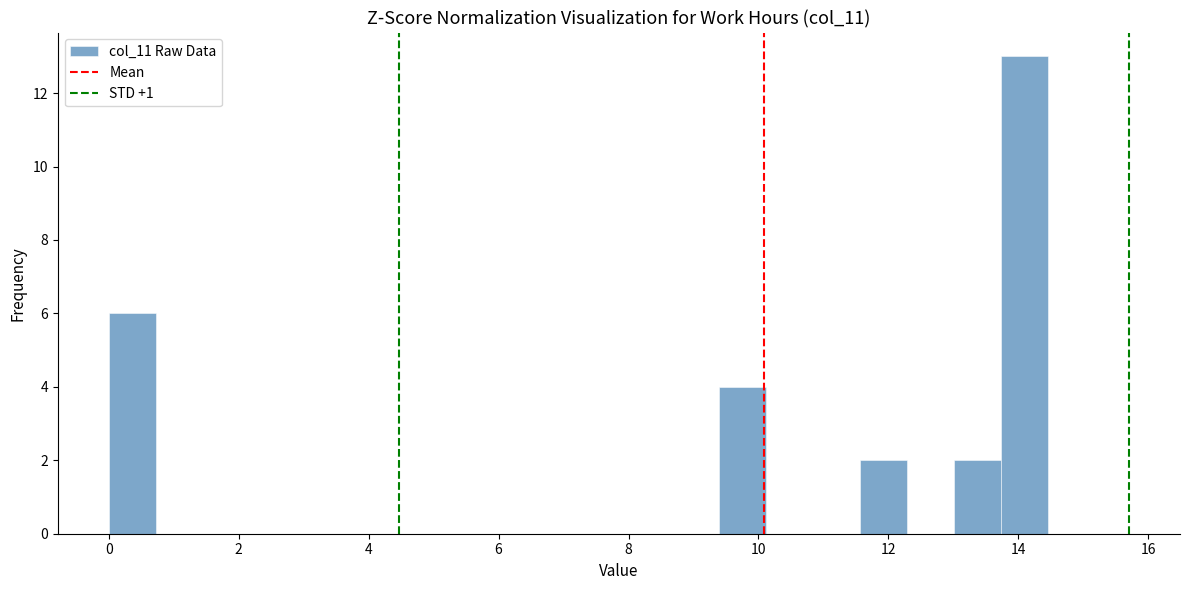

Read against the x-axis, roughly where is the centre of the tallest bar?

14.0